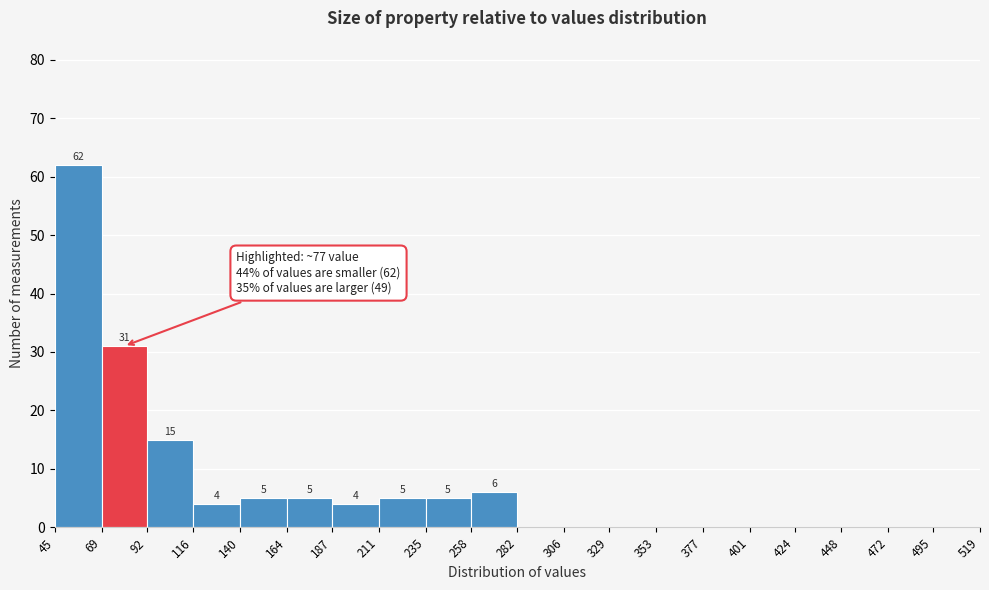

Over which range of the x-axis is the bar tallest?

45 to 69